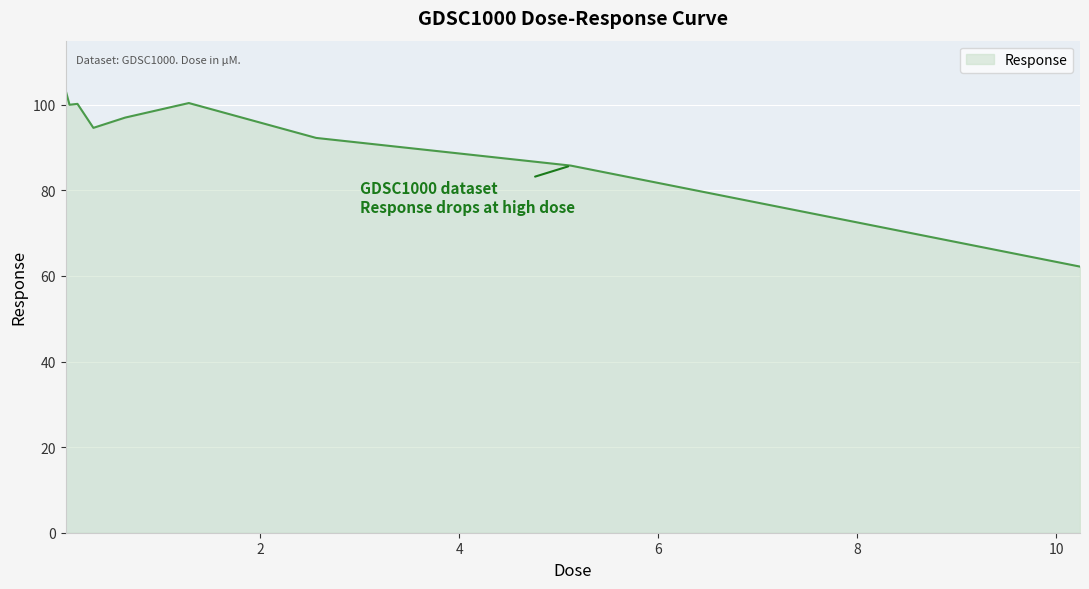

What is the difference between the maximum and minimum values?

41.3